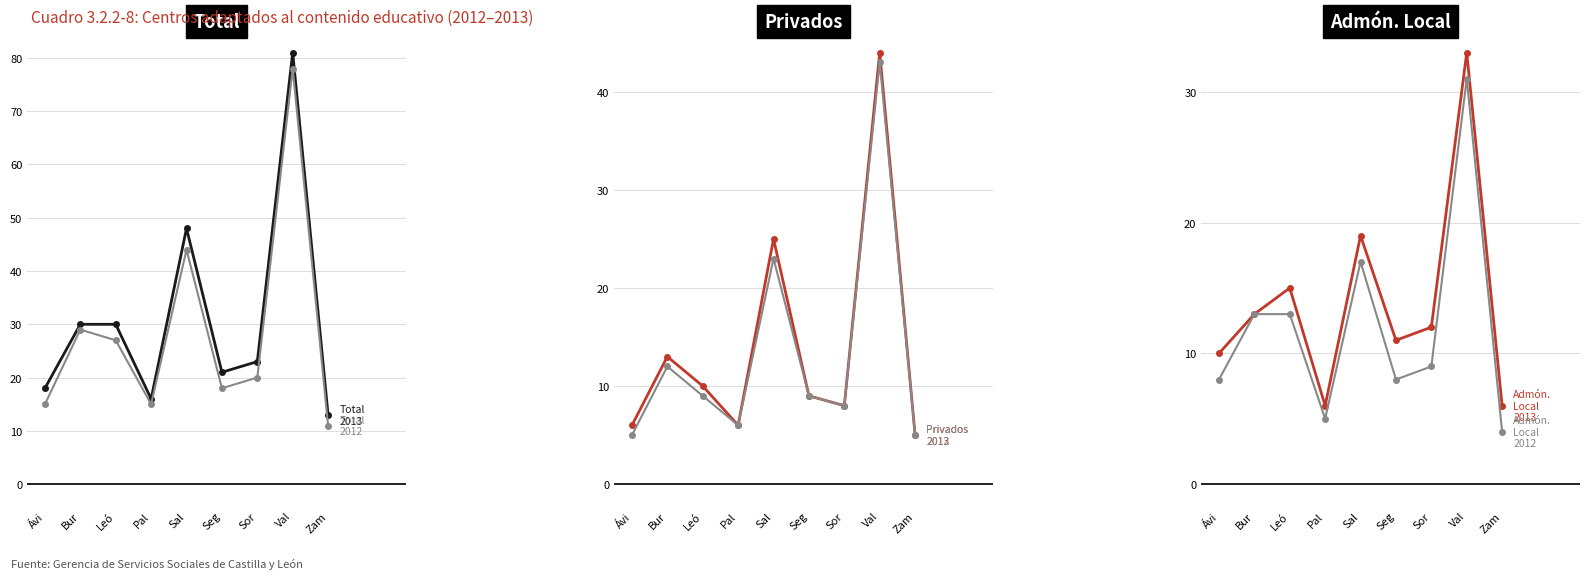

Does the chart display data point markers on the line(s)?

Yes